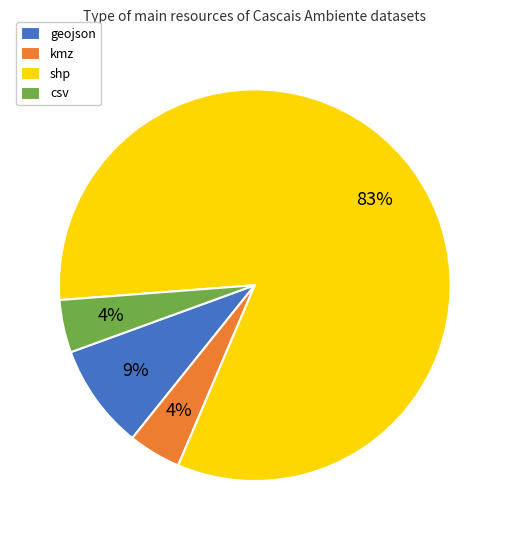

Is there a majority slice in this chart?

Yes